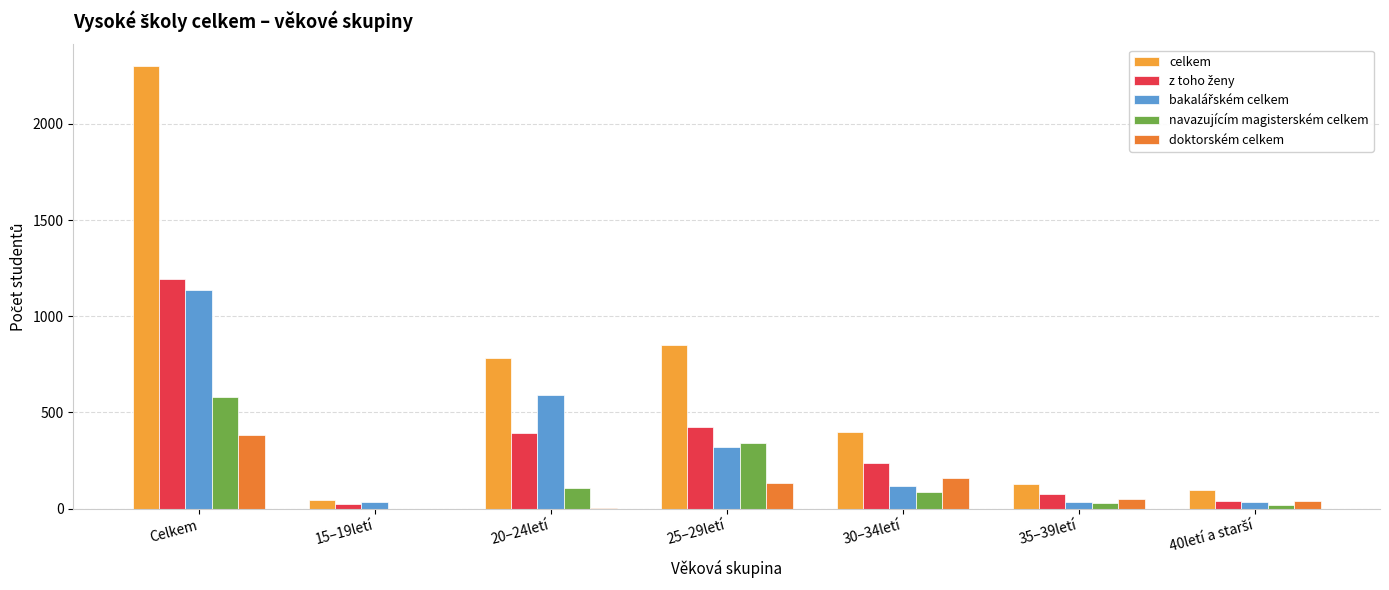

How many groups of bars are there?

7